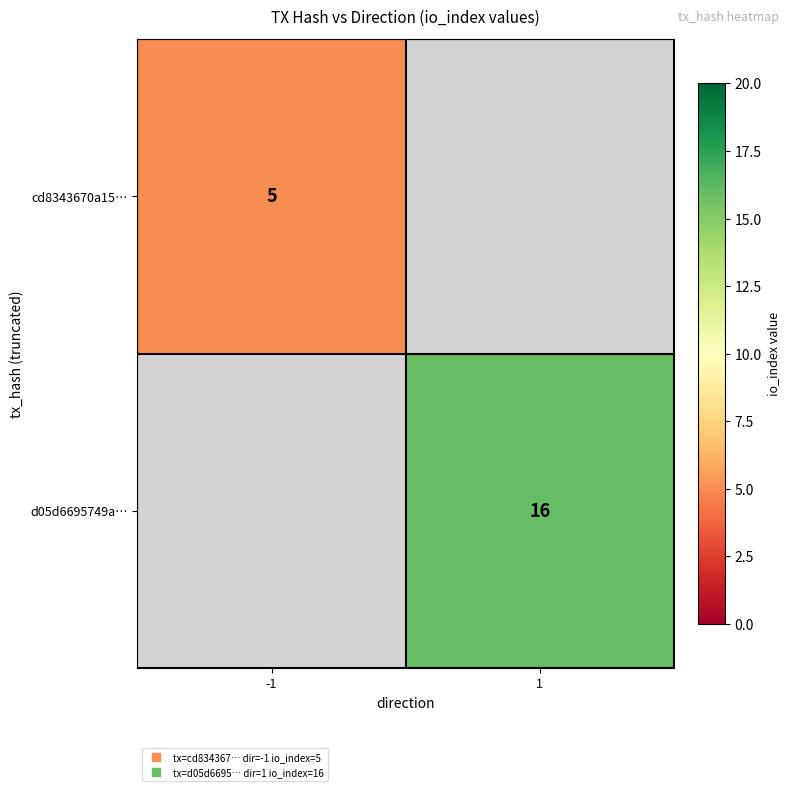

List the series in order of their overall mean, lowest first.

cd8343670a15…, d05d6695749a…